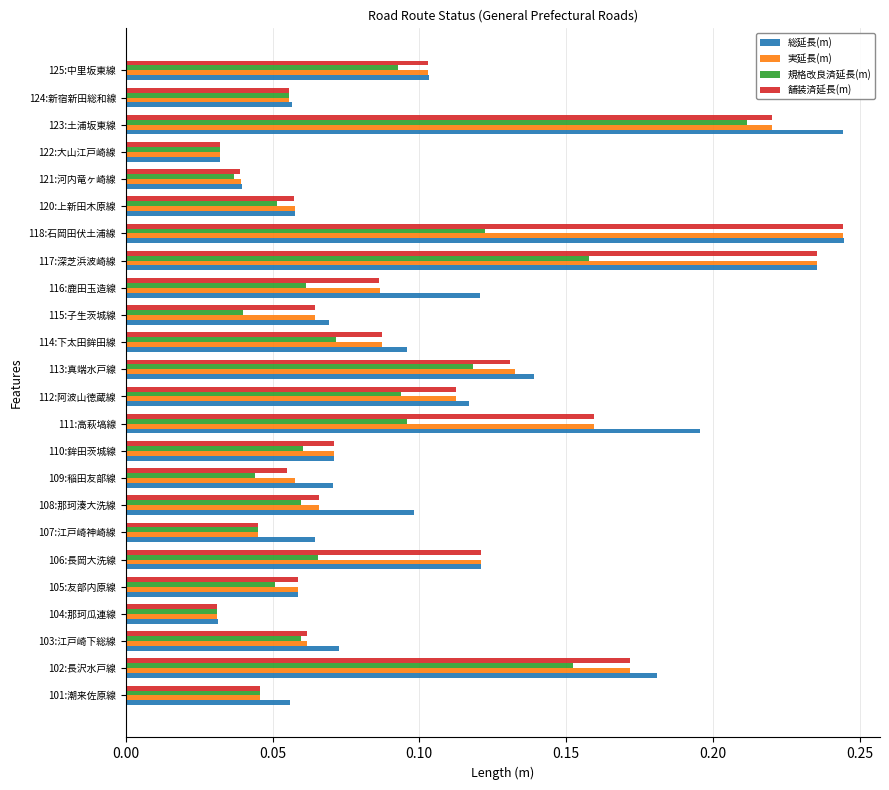

What is the sum of all 総延長(m) values?

2.6